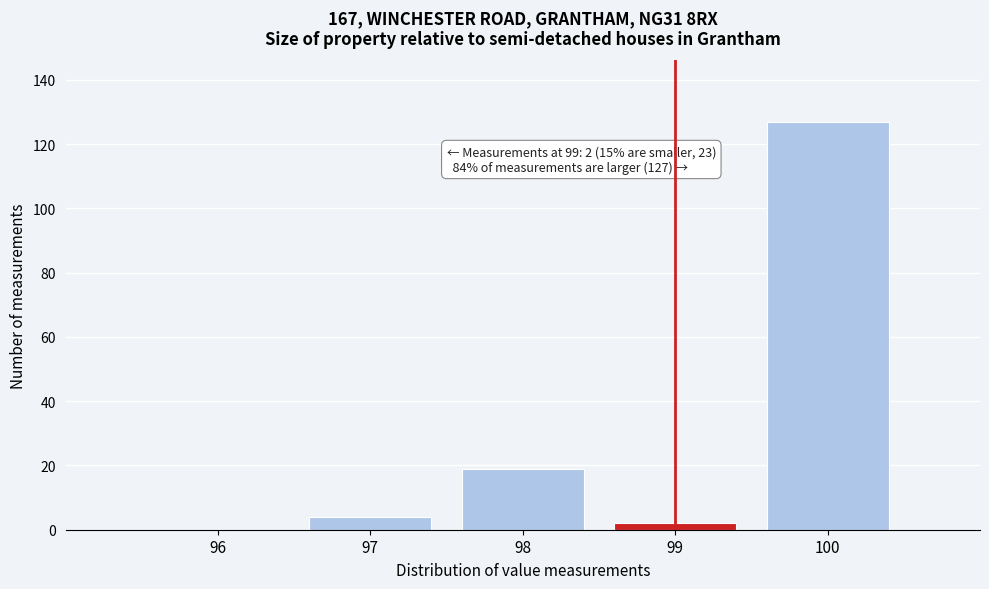

Which range on the x-axis has the tallest bar?

99.5 to 100.5